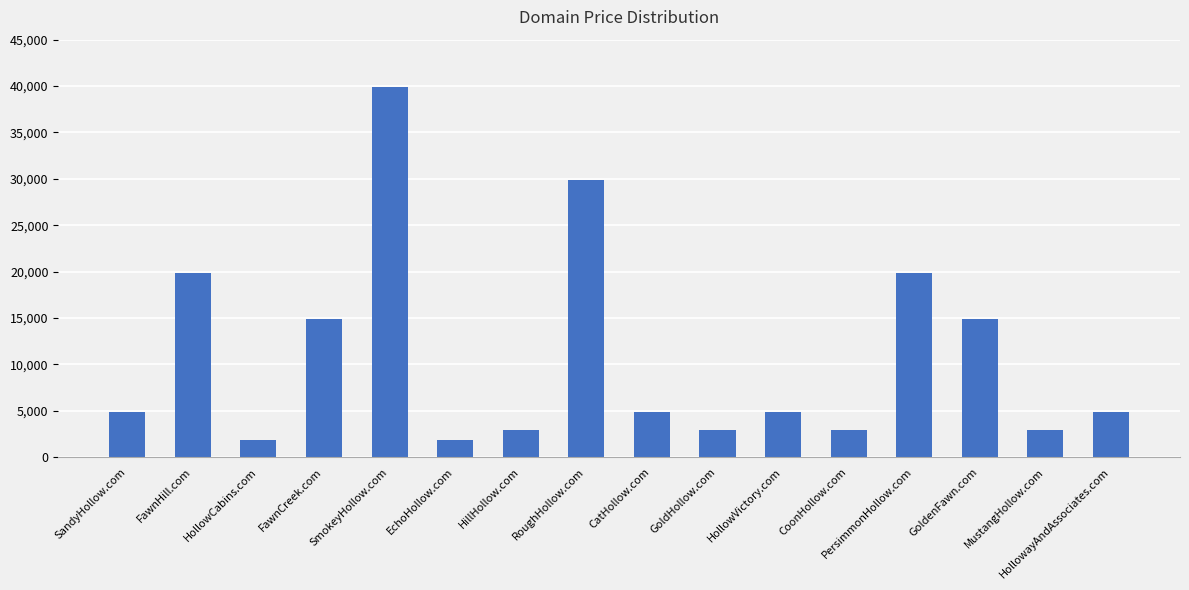

Read the value at FawnCreek.com.

14888